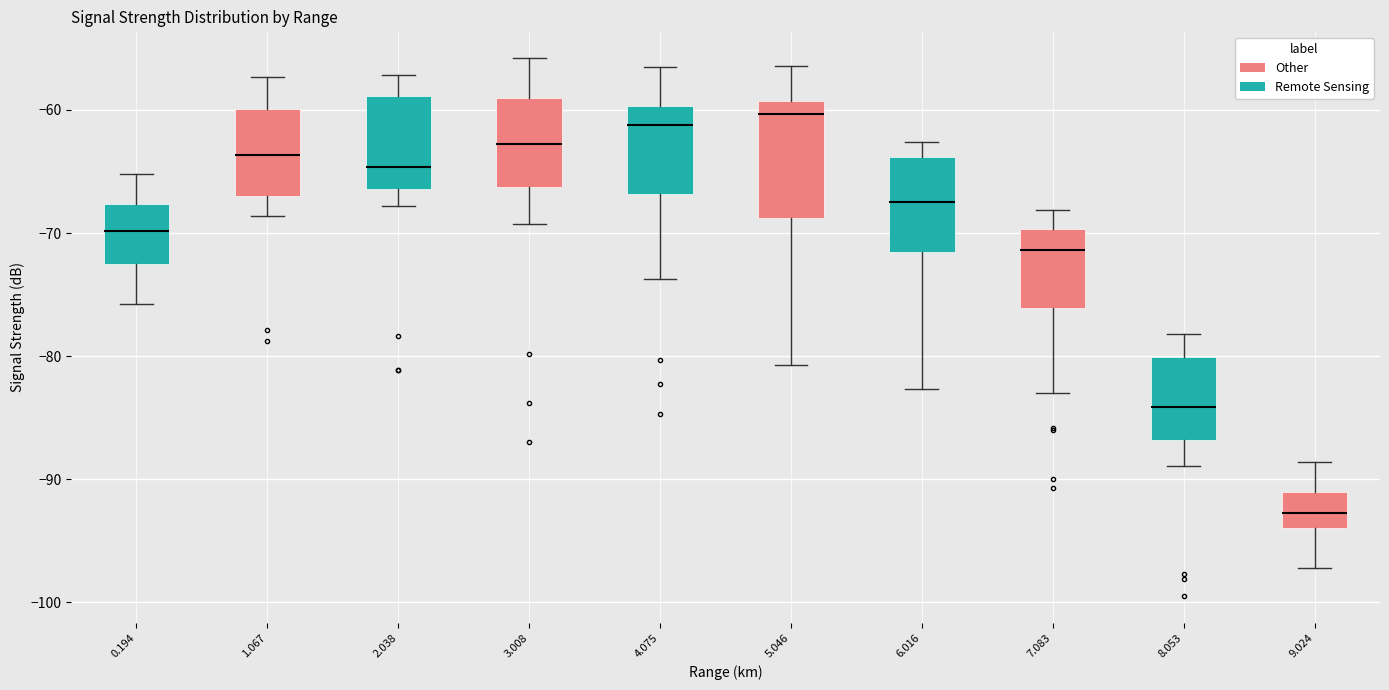

Reading left to right, read every box against the y-axis: the position of its median line, the range the box covers, and the ends of its whiskers. The values are not printed on the chart, so give them approximately, as read against the axis.

0.194: median -70, box -72 to -68, whiskers -76 to -65
1.067: median -64, box -67 to -60, whiskers -69 to -57
2.038: median -65, box -66 to -59, whiskers -68 to -57
3.008: median -63, box -66 to -59, whiskers -69 to -56
4.075: median -61, box -67 to -60, whiskers -74 to -56
5.046: median -60, box -69 to -59, whiskers -81 to -56
6.016: median -67, box -72 to -64, whiskers -83 to -63
7.083: median -71, box -76 to -70, whiskers -83 to -68
8.053: median -84, box -87 to -80, whiskers -89 to -78
9.024: median -93, box -94 to -91, whiskers -97 to -89